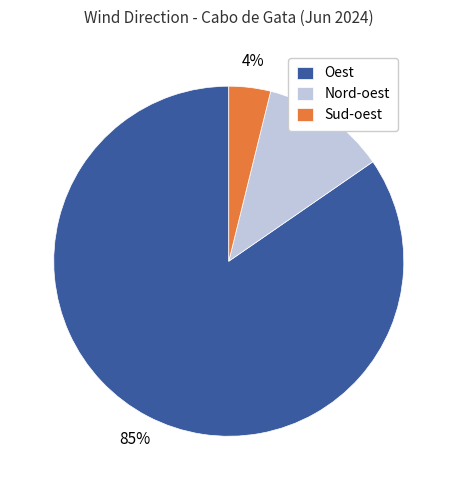

Rank the categories by value from lowest to highest.

Sud-oest, Nord-oest, Oest